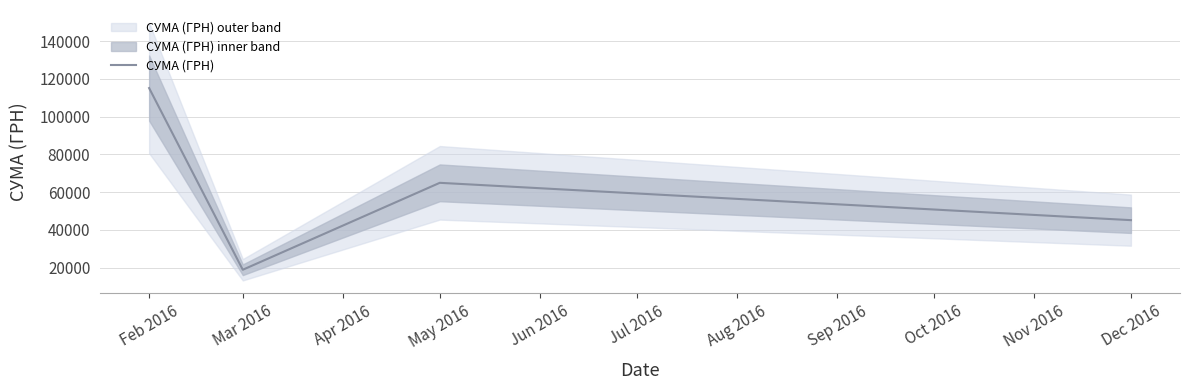

How many interior local peaks does the СУМА (ГРН) series have?

1